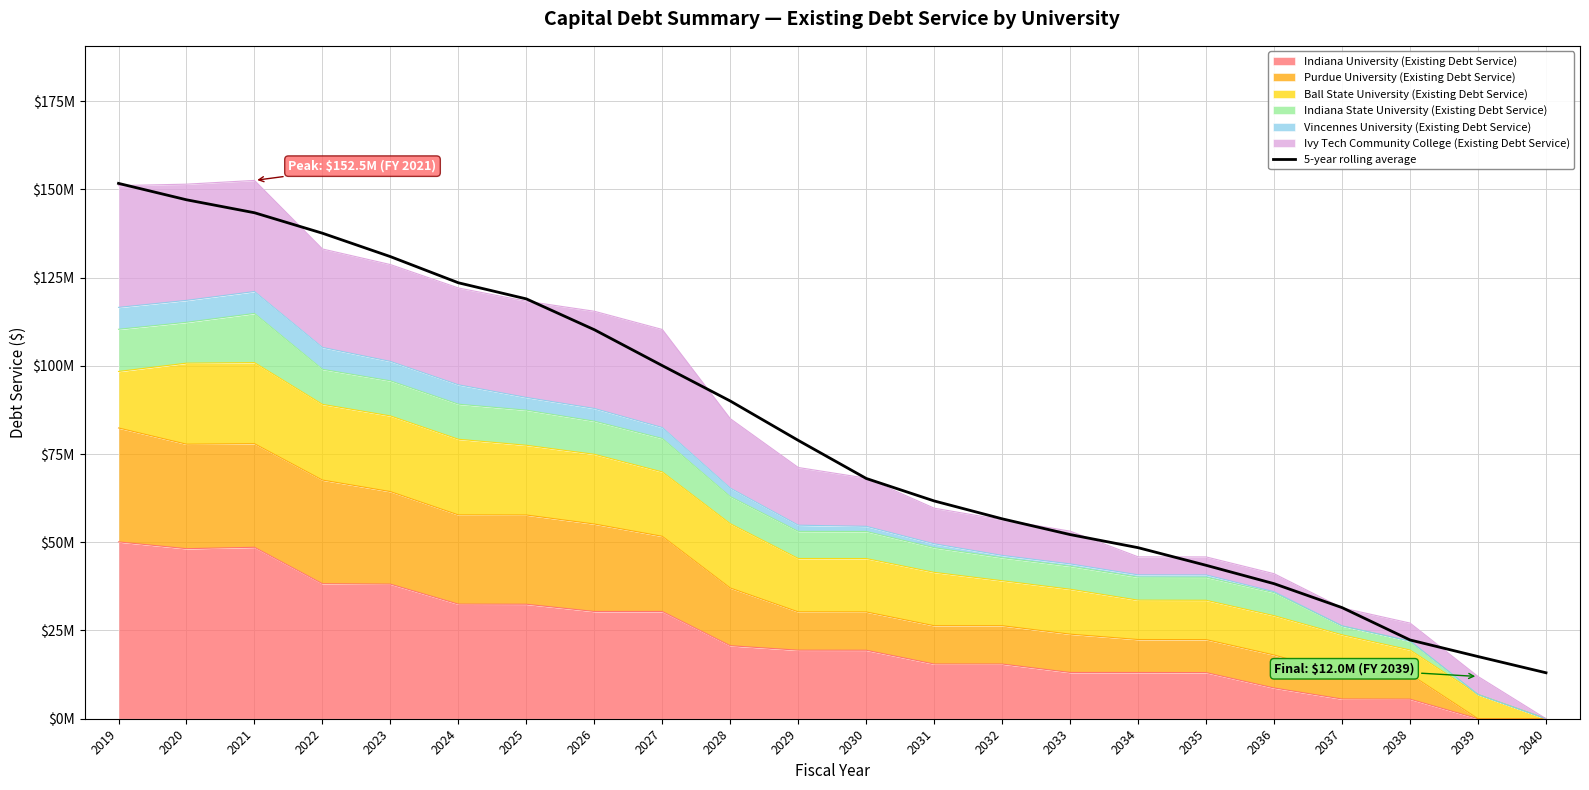

Reading right to left, extract all data points from this chart.

2040=13022133.3	2039=17616637.5	2038=22310481.8	2037=31478978.2	2036=38258894.6	2035=43467208.0	2034=48458001.2	2033=52170898.0	2032=56634030.2	2031=61696802.0	2030=68069616.2	2029=78854766.2	2028=90013633.4	2027=100040171.2	2026=110213052.6	2025=118946420.8	2024=123508999.8	2023=130923325.8	2022=137555670.8	2021=143356206.2	2020=147027000.5	2019=151671747.0